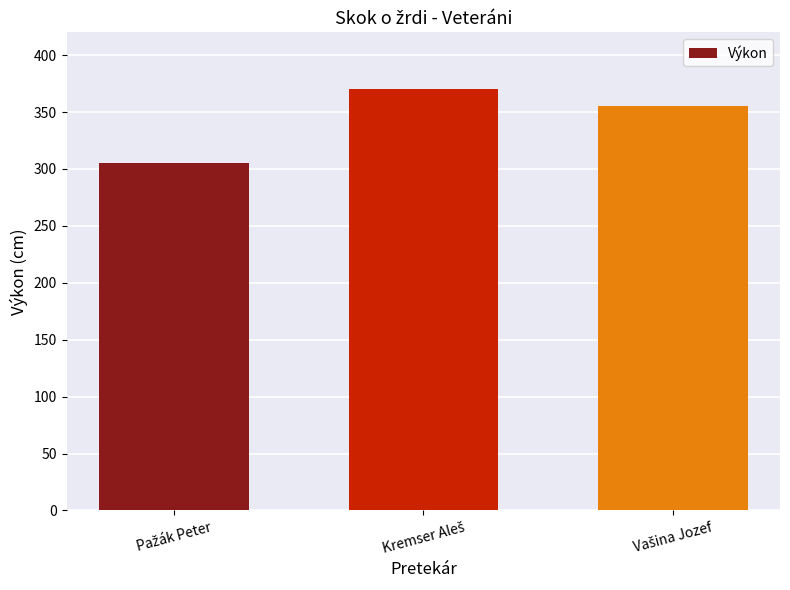

What is the difference between the maximum and minimum values?

65